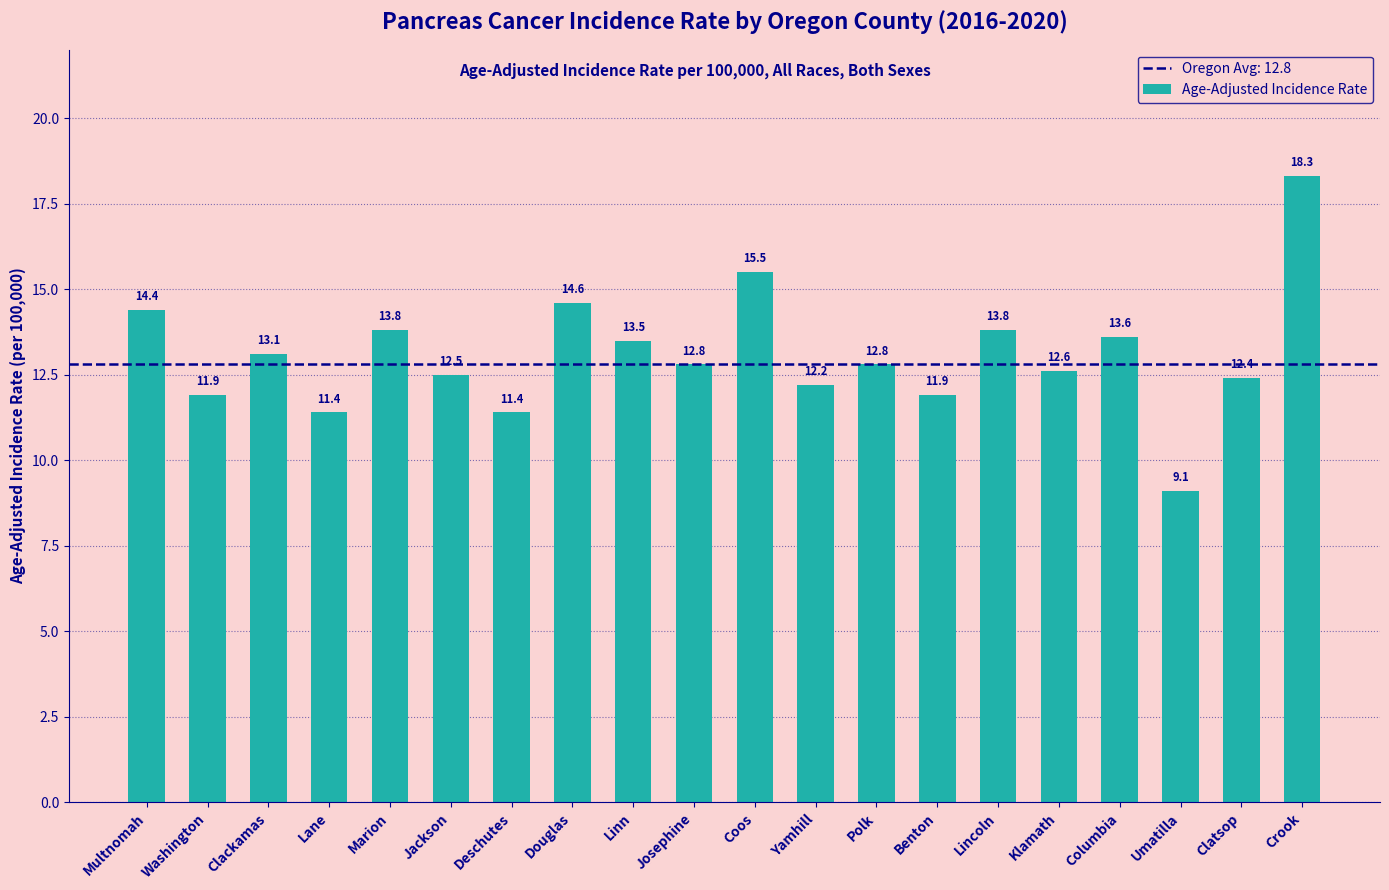

Where is the data nearest to the value 13?

Clackamas